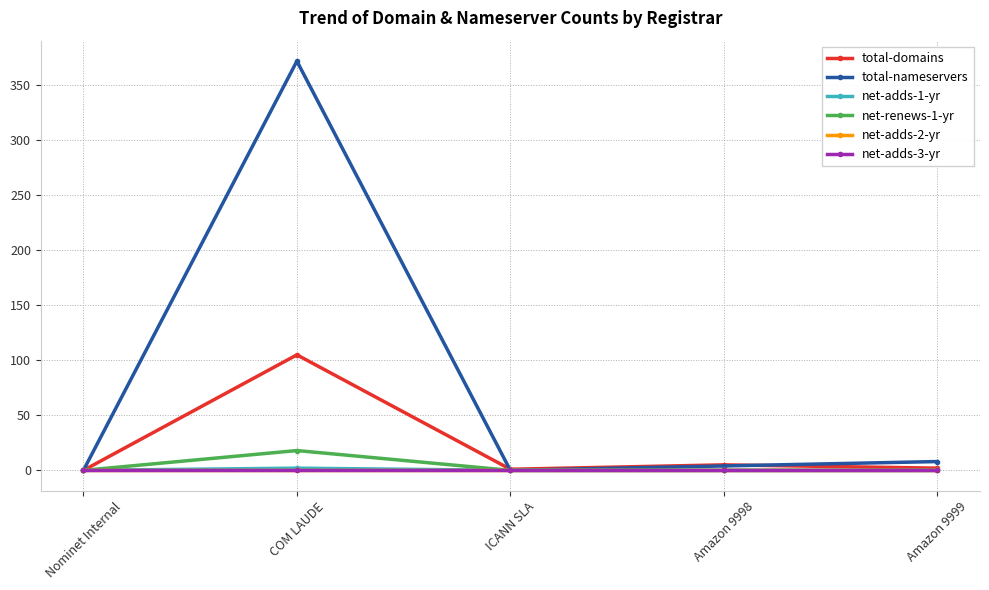

Does the chart display data point markers on the line(s)?

Yes